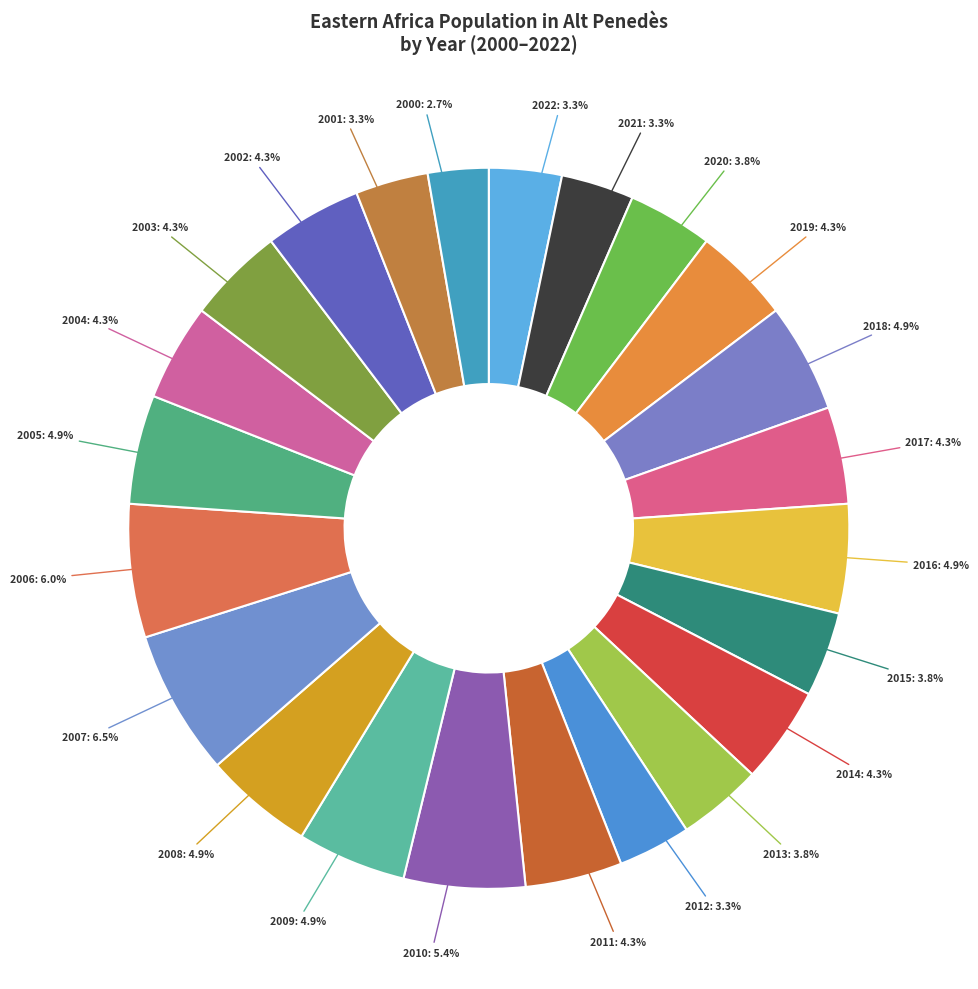

Between 2001 and 2013, which is larger?

2013